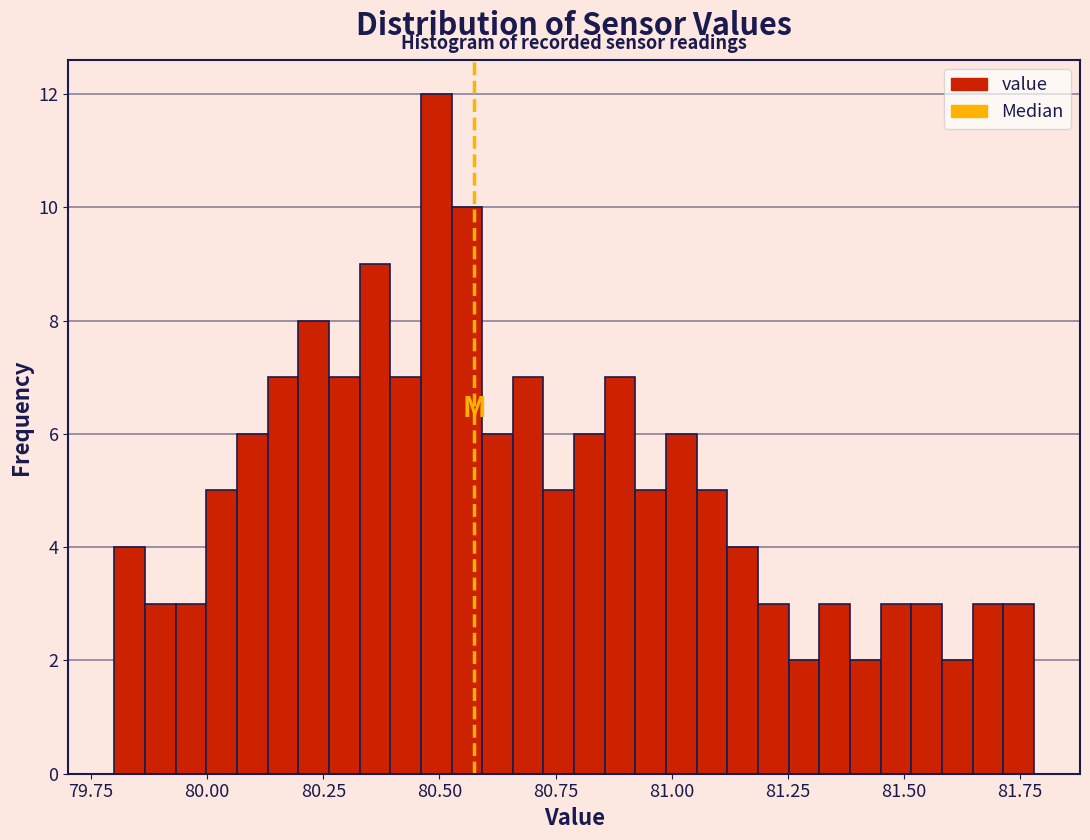

Around what value on the x-axis is the tallest bar? Give the approximate position of its centre, as read against the axis.

80.50